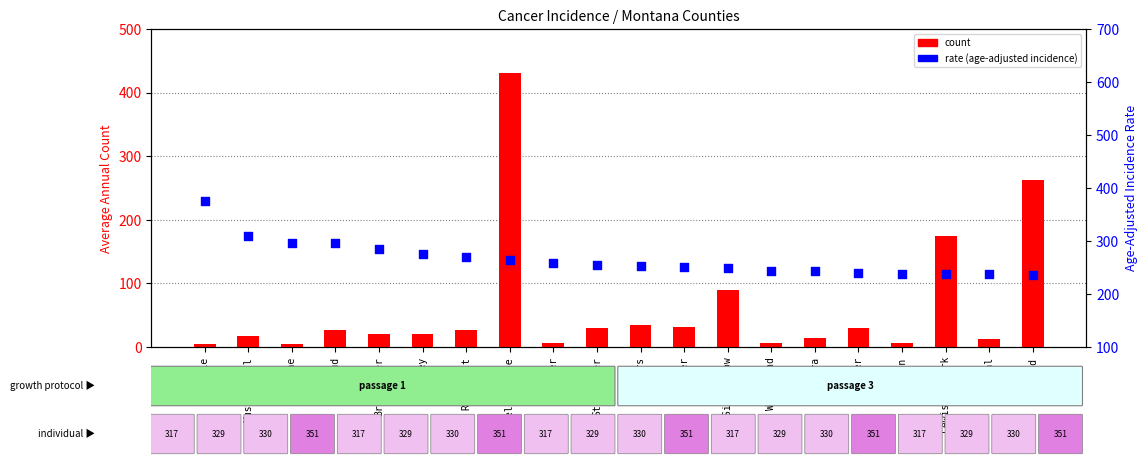

Which series has the largest Y range (max minus min)?

count